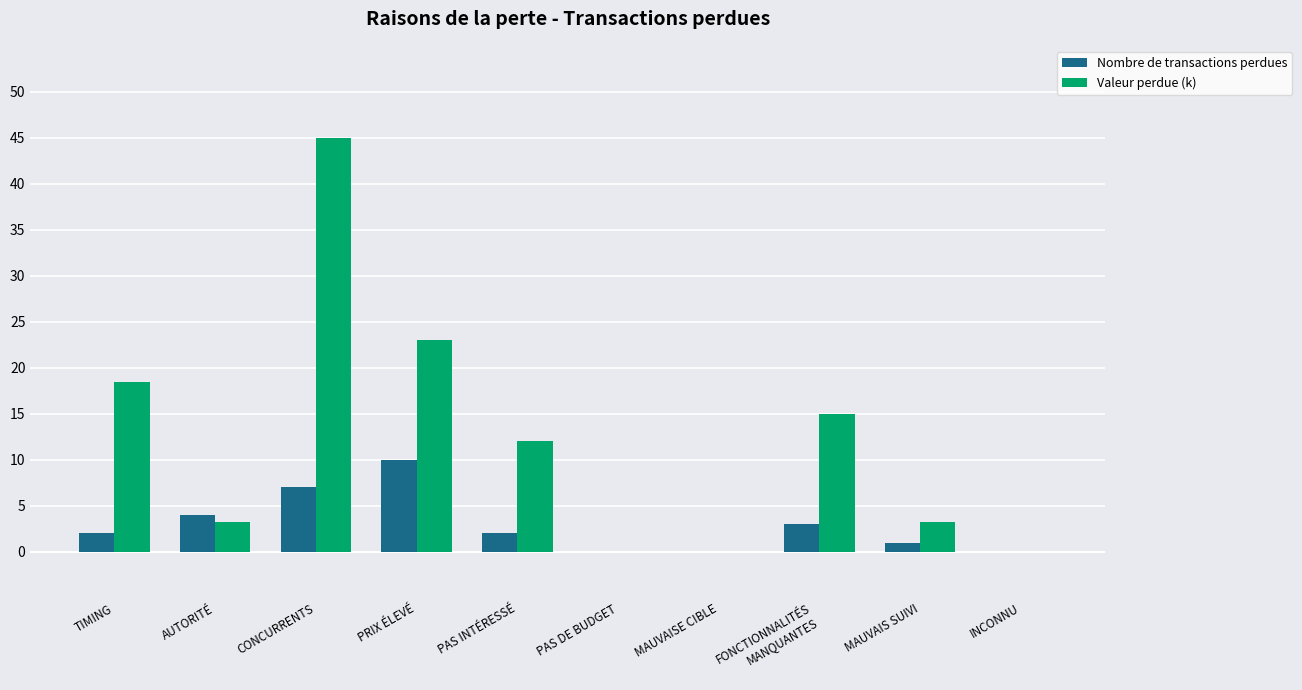

Where is Valeur perdue (k) nearest to the value 22?

PRIX ÉLEVÉ